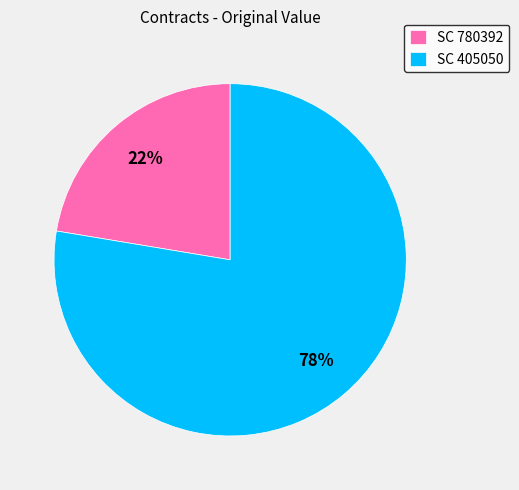

What is the ratio of the value at SC 780392 to the value at SC 405050?

0.3